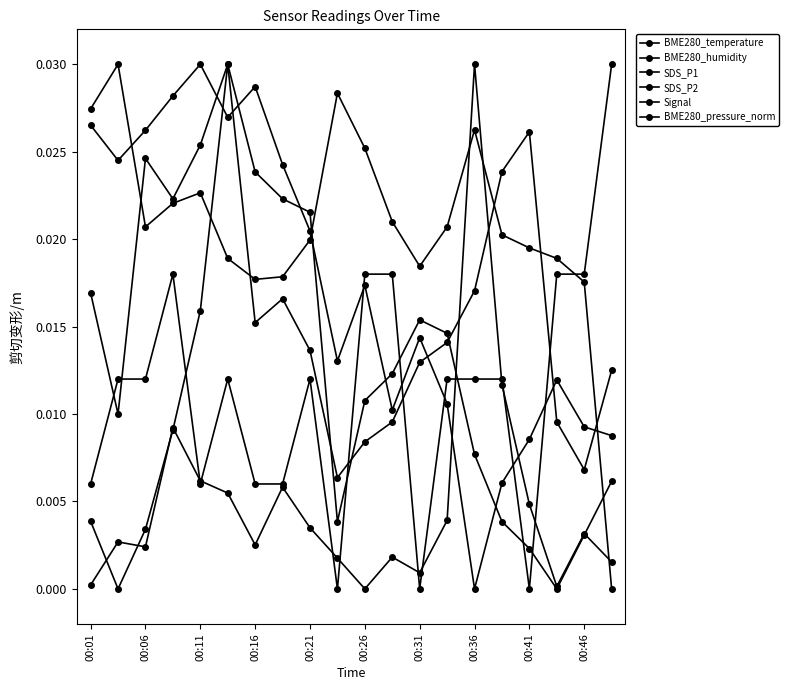

Is this an area chart (filled region under the line)?

No